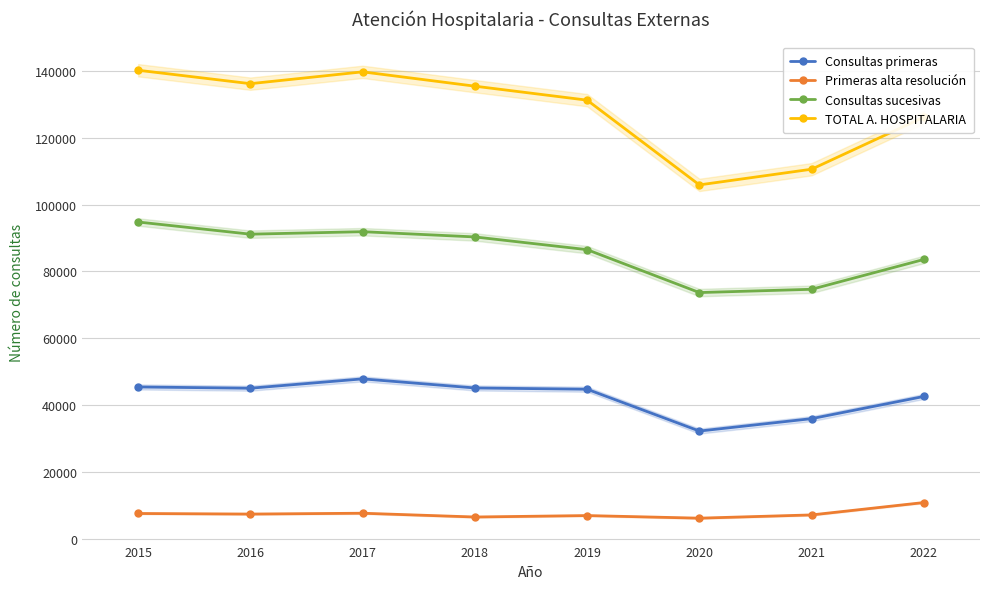

How many lines are shown in the chart?

4